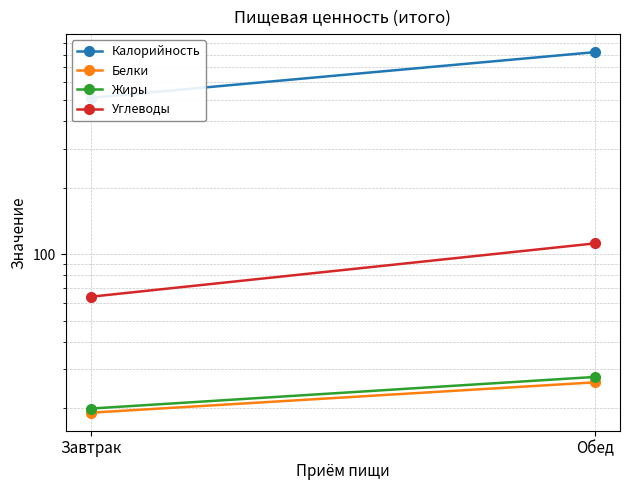

What are all the series names shown in the legend?

Калорийность, Белки, Жиры, Углеводы